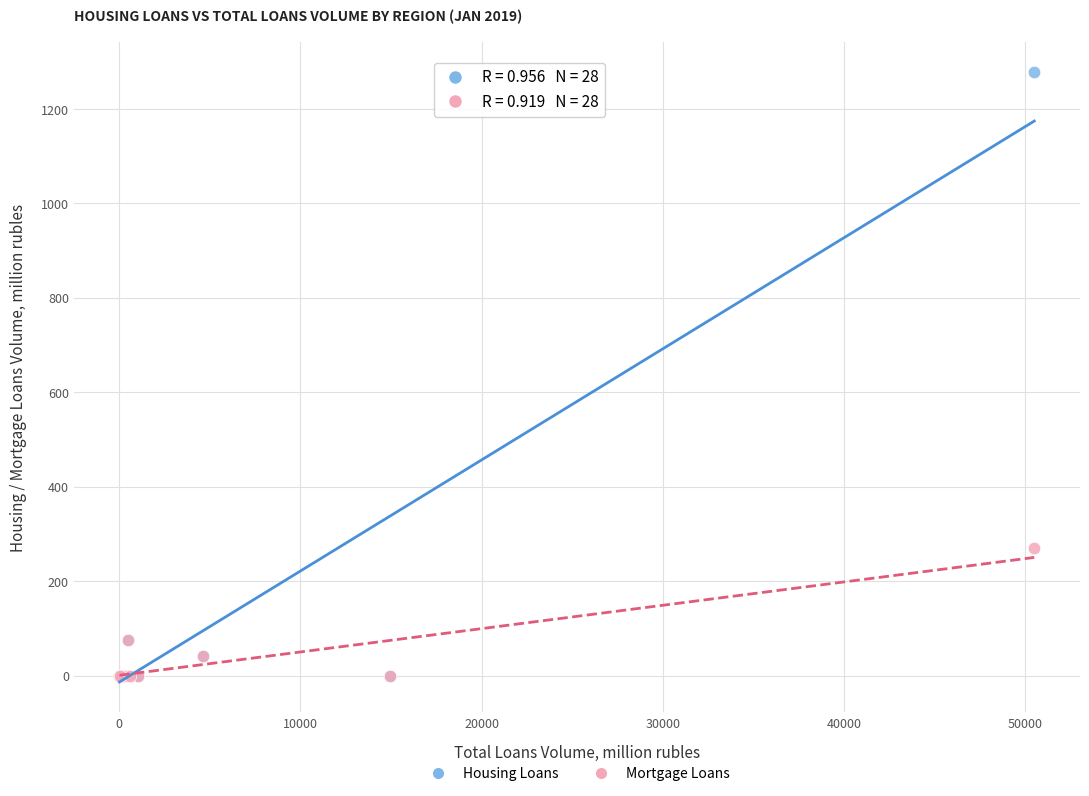

What are all the series names shown in the legend?

Housing Loans, Mortgage Loans